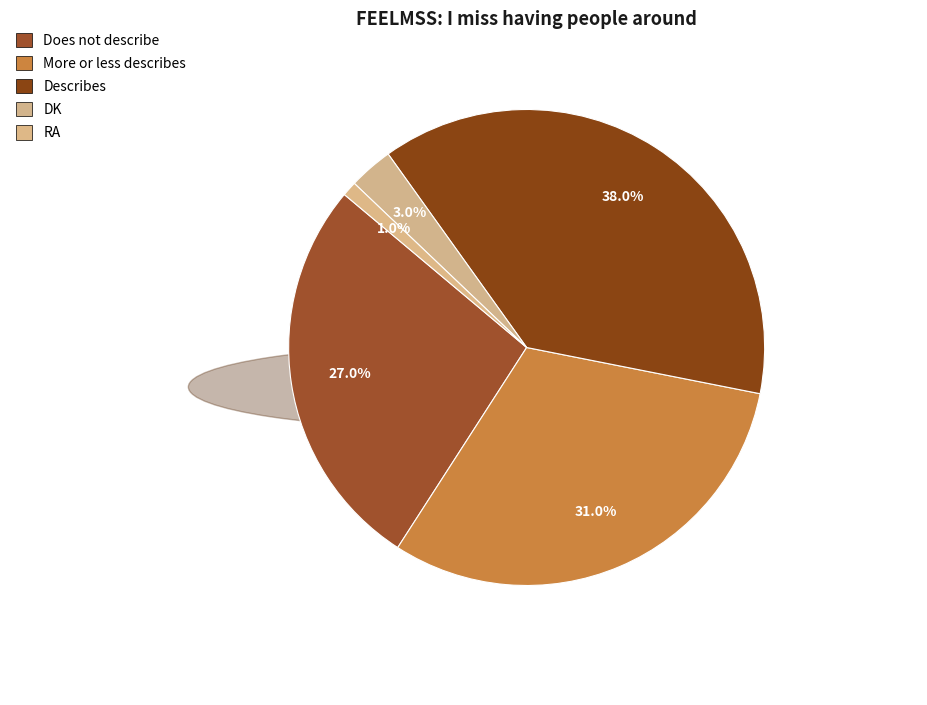

Rank the categories by value from lowest to highest.

RA, DK, Does not describe, More or less describes, Describes